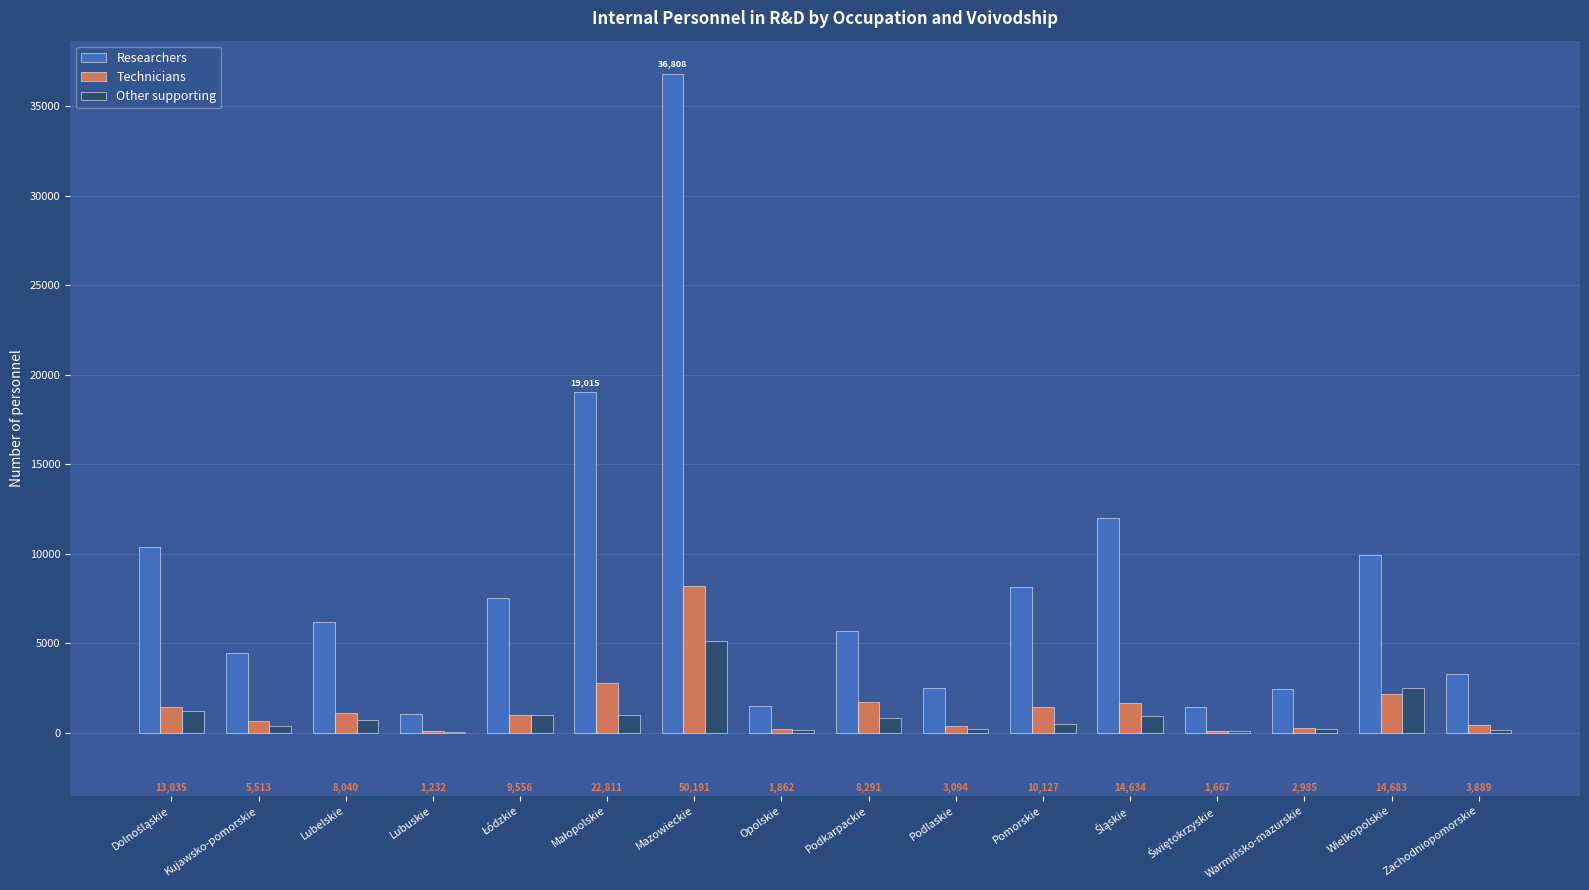

Which series changed the most between Pomorskie and Warmińsko-mazurskie?

Researchers